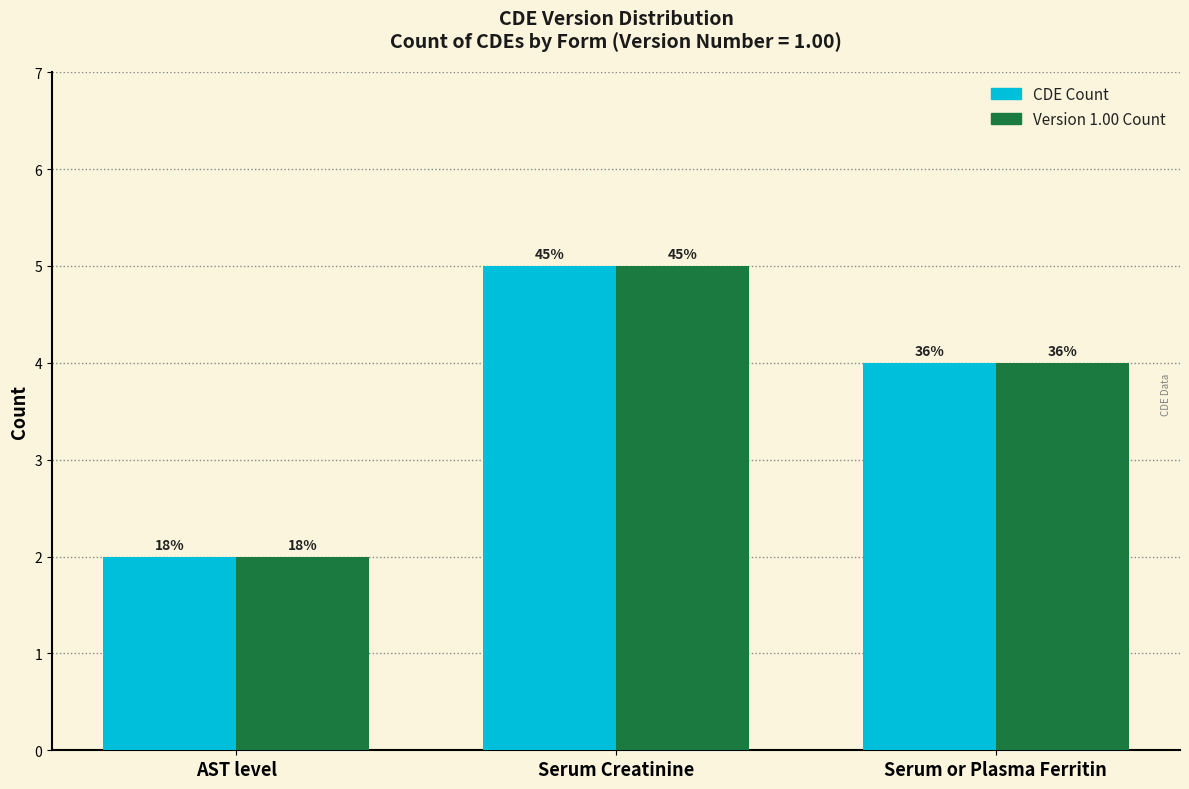

Which label corresponds to the smallest value in the chart?

AST level